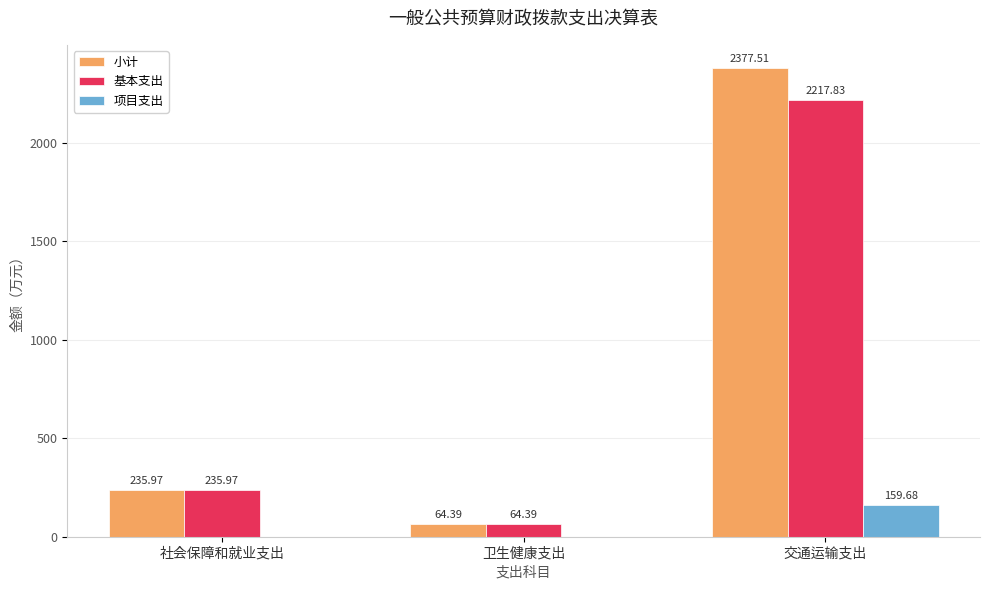

Reading left to right, what are all the values shown in this chart?

小计: 236.0	64.4	2377.5
基本支出: 236.0	64.4	2217.8
项目支出: 0.0	0.0	159.7